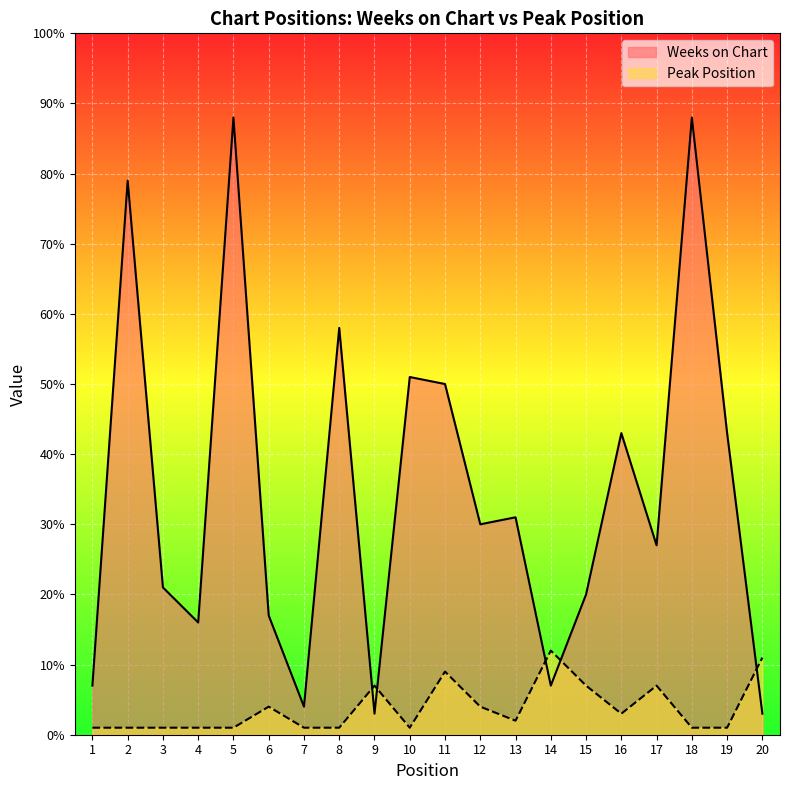

Which series ends up on top after the final intersection of Weeks on Chart and Peak Position?

Peak Position